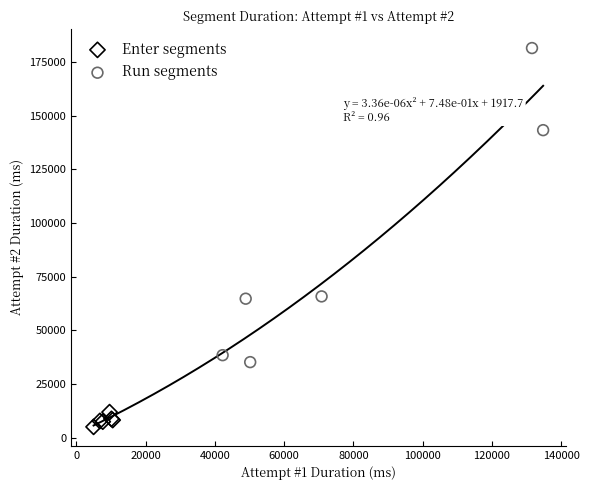

Which series has the largest Y range (max minus min)?

Run segments